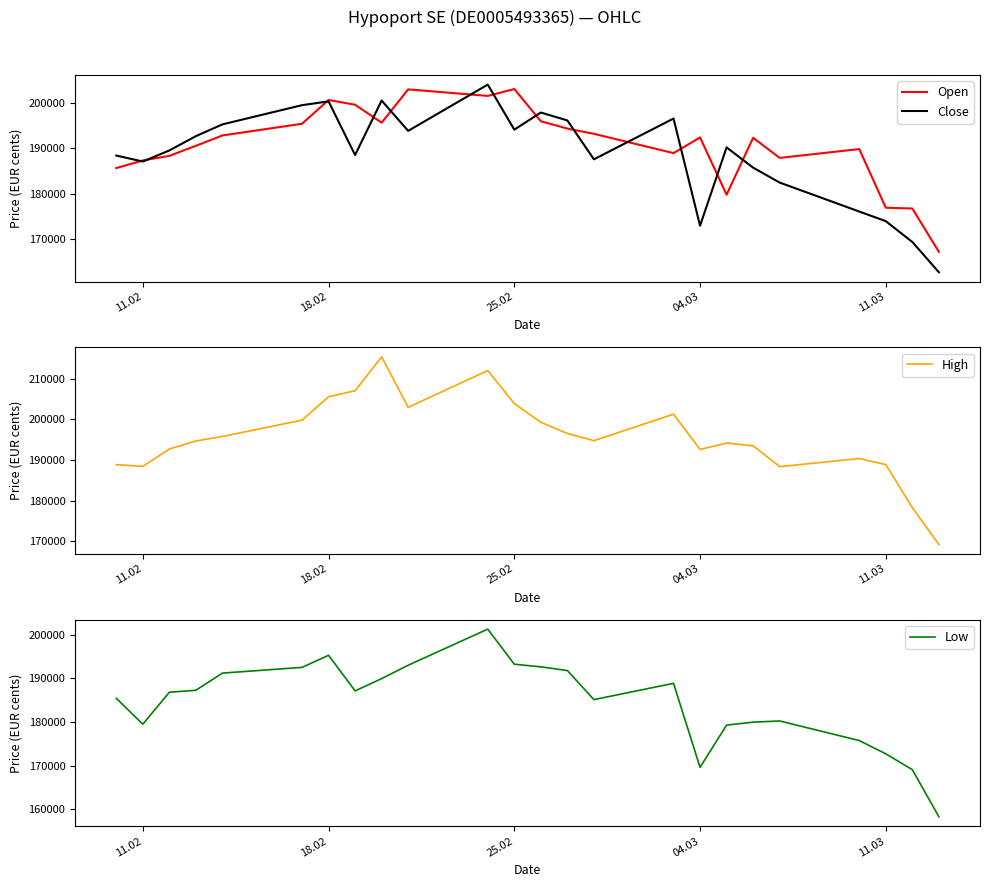

Rank the series by their average value, from lowest to highest.

Low, Close, Open, High